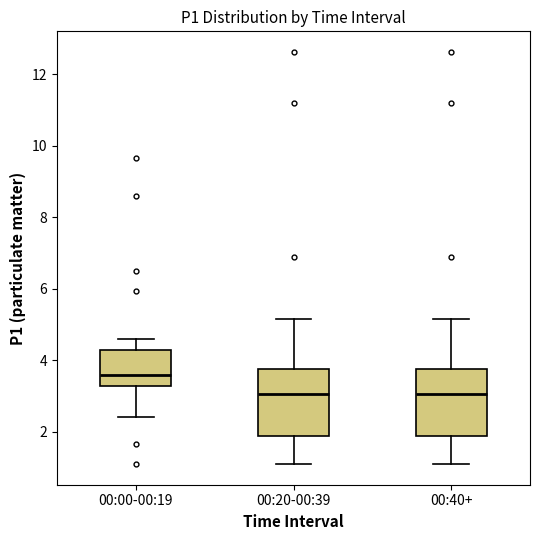

Reading left to right, read every box against the y-axis: the position of its median line, the range the box covers, and the ends of its whiskers. The values are not printed on the chart, so give them approximately, as read against the axis.

00:00-00:19: median 3.6, box 3.2 to 4.2, whiskers 2.4 to 4.6
00:20-00:39: median 3.0, box 1.8 to 3.8, whiskers 1.2 to 5.2
00:40+: median 3.0, box 1.8 to 3.8, whiskers 1.2 to 5.2